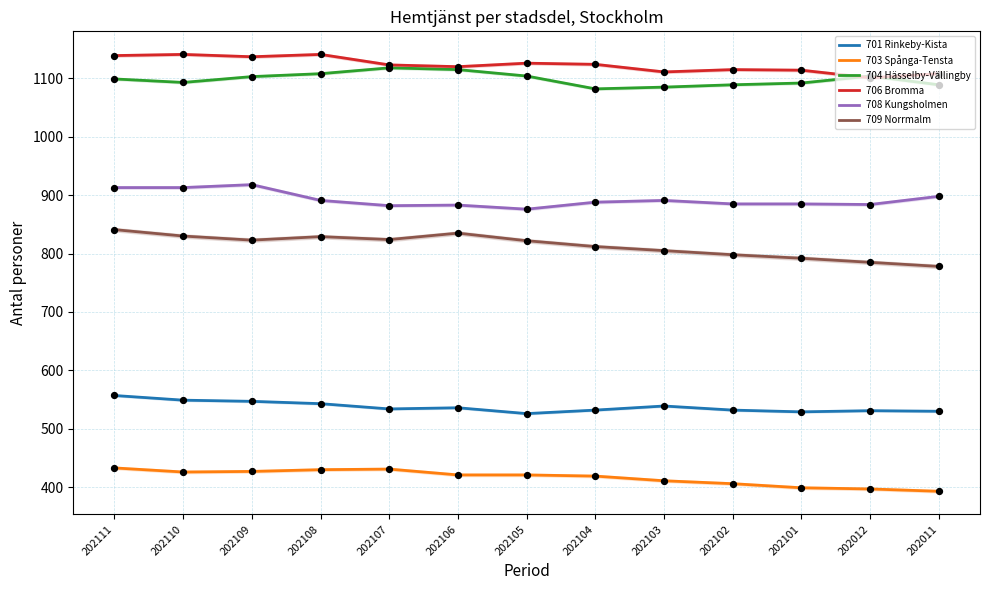

What is the total value across all series at 202111?

4982